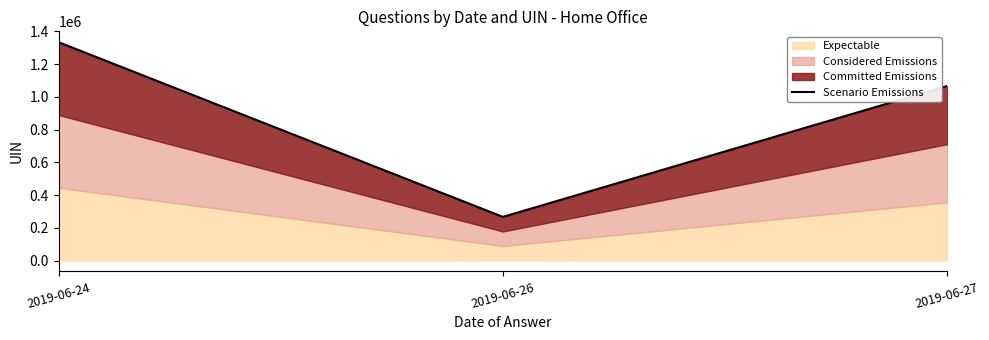

What is the change in value from 2019-06-26 to 2019-06-27?

+800126